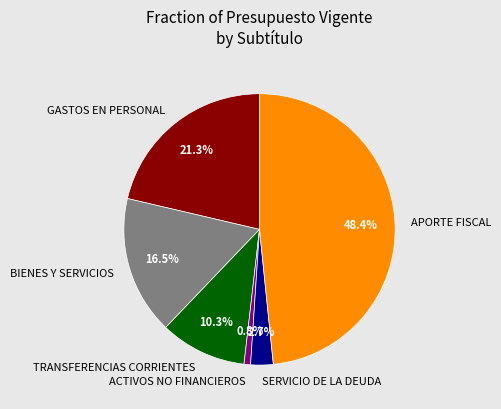

Between BIENES Y SERVICIOS and TRANSFERENCIAS CORRIENTES, which is larger?

BIENES Y SERVICIOS